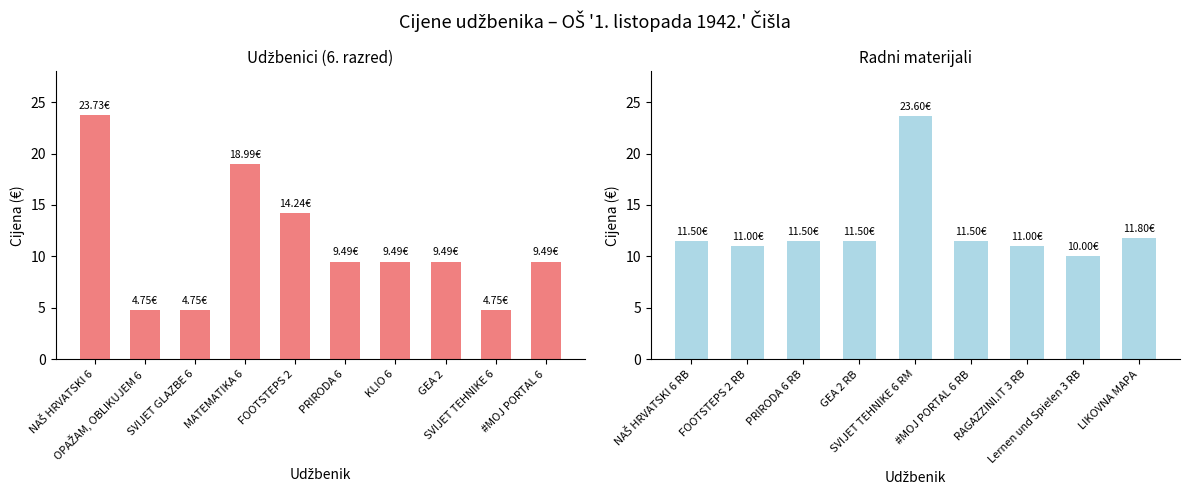

What is the difference between the maximum and minimum values?

13.6